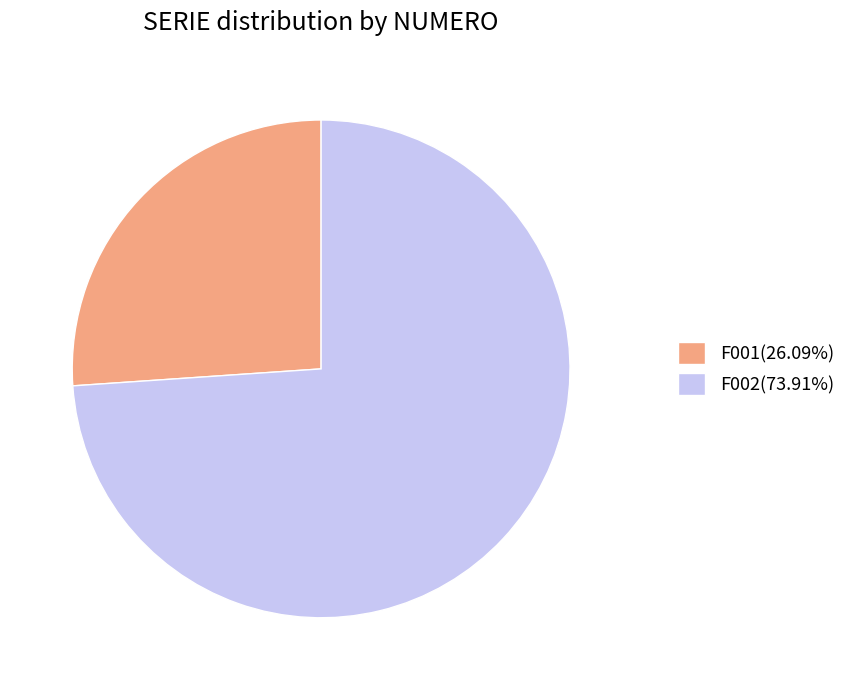

Rank the categories by value from highest to lowest.

F002, F001